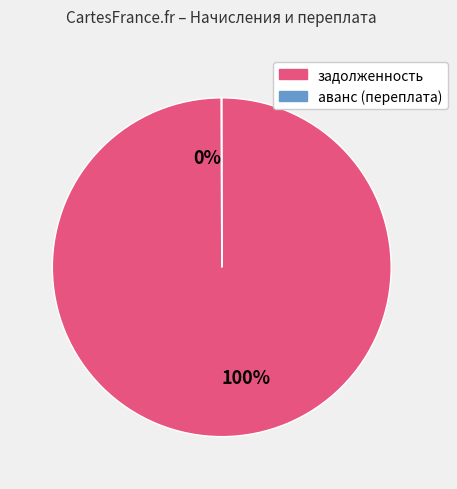

True or false: задолженность accounts for 100% of the total.

True